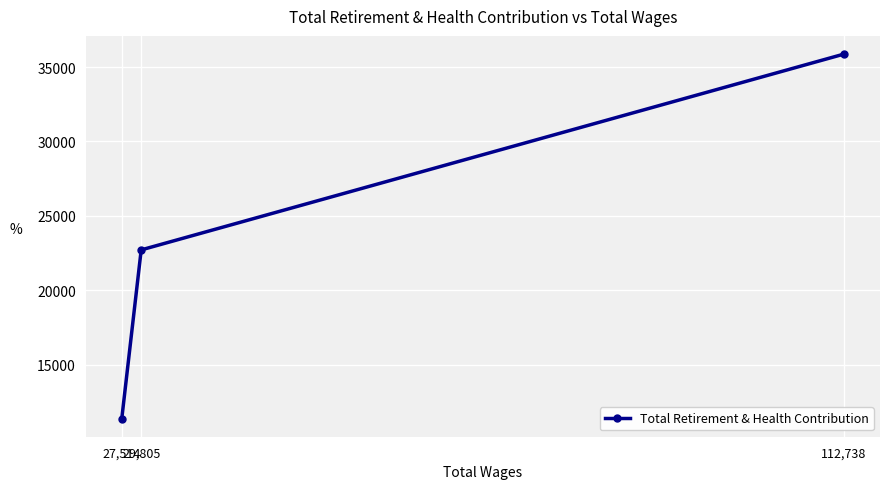

Count the number of values greater than 22710.

1